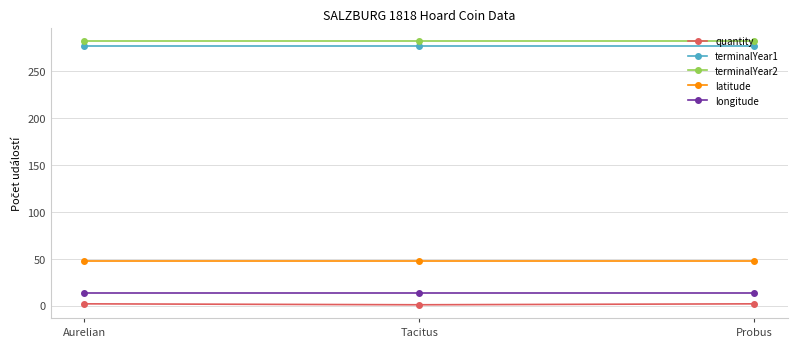

What is the average value of the longitude series?

13.0